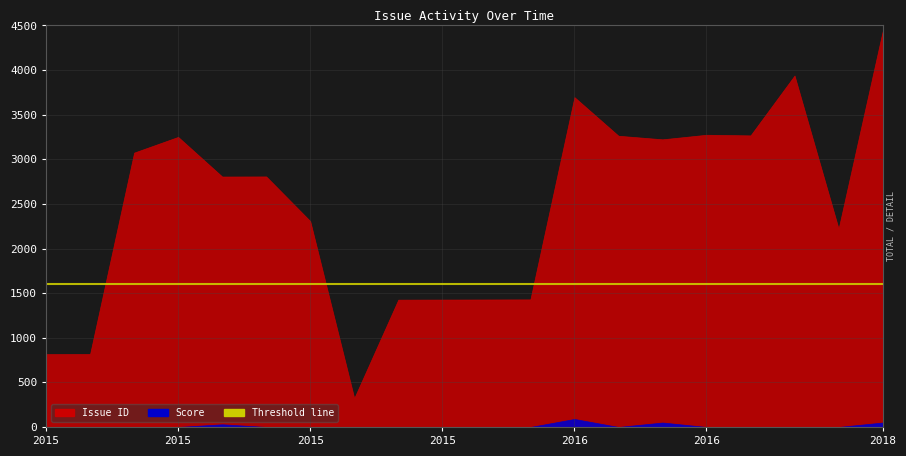

The Issue ID series shows 4434 at 2018. True or false?

True